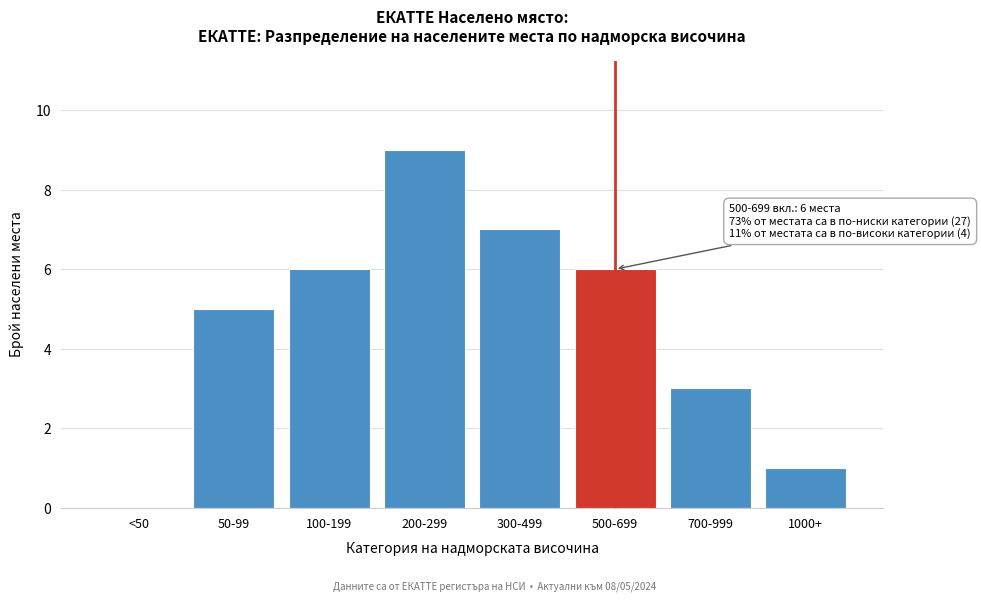

Reading left to right, extract all data points from this chart.

<50=0	50-99=5	100-199=6	200-299=9	300-499=7	500-699=6	700-999=3	1000+=1